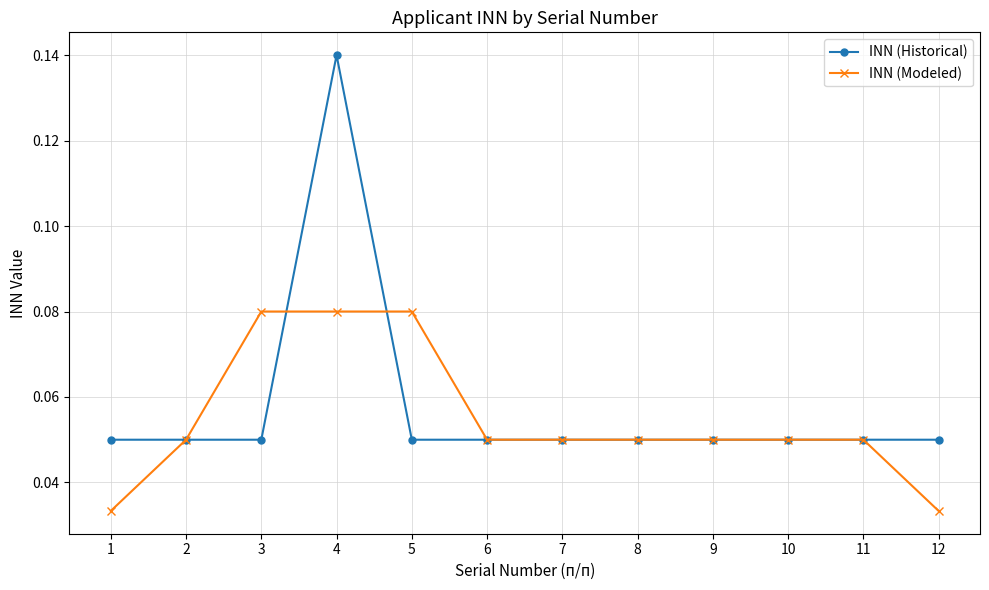

Which label corresponds to the largest value in the chart?

4